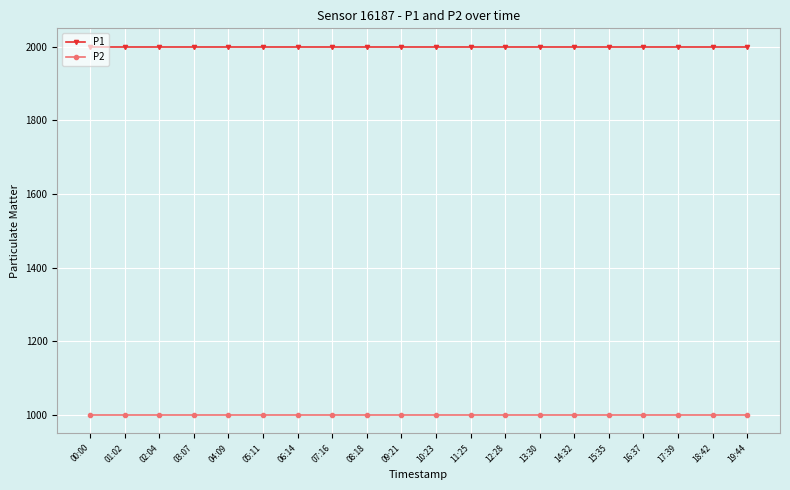

What is the lowest value of the P2 series?

999.9